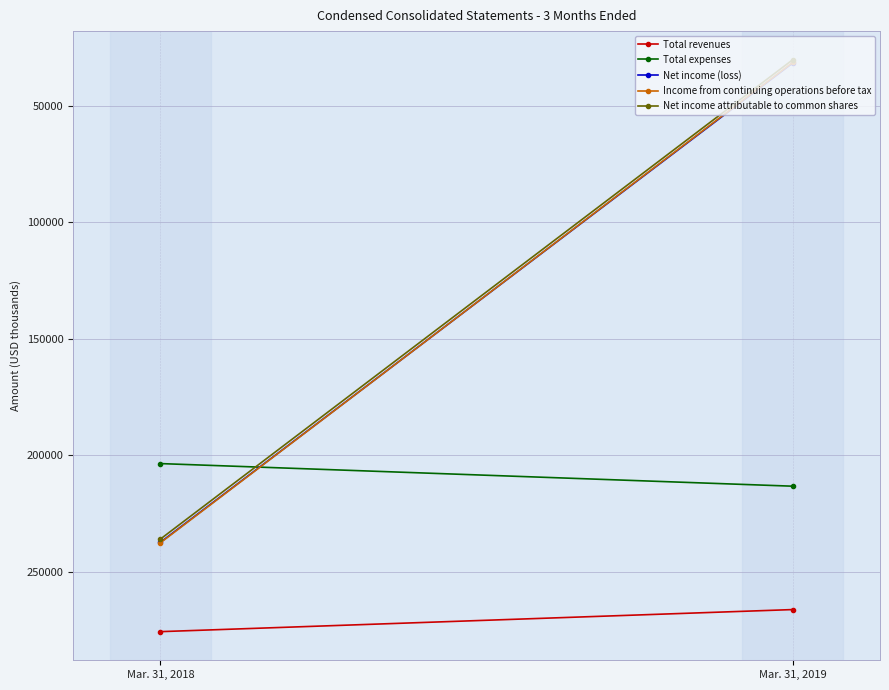

How many distinct data groups are displayed?

5